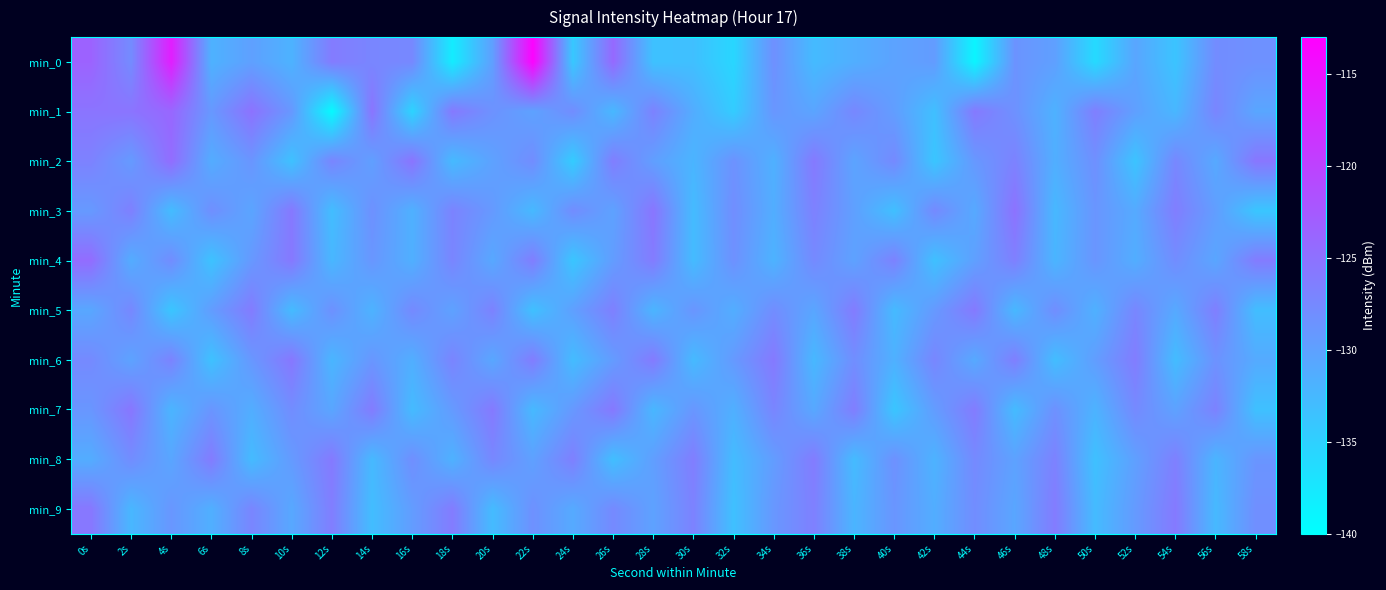

How many data points does each series have?

30